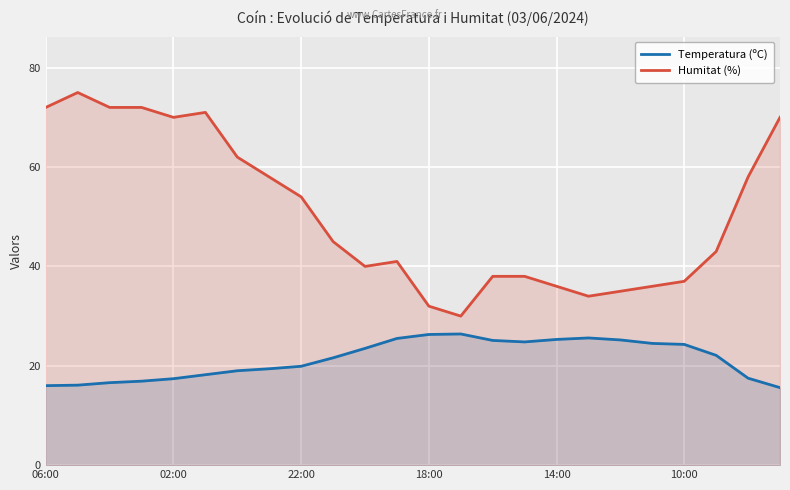

What is the value of the Humitat (%) point at the 8th from the left?

58.0